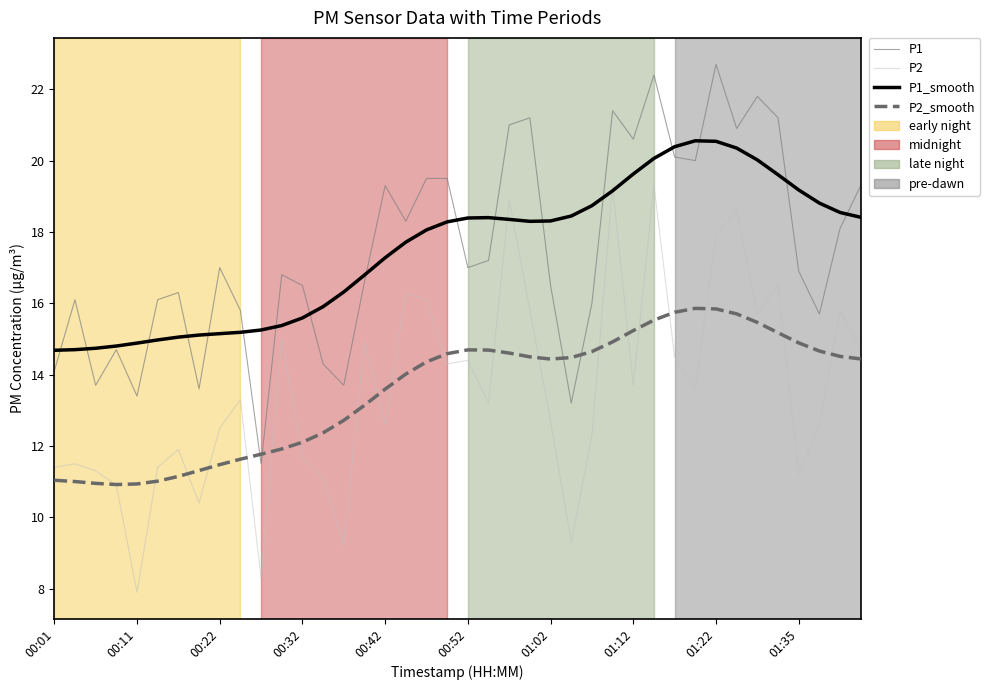

What is the highest value of the P1 series?

22.7